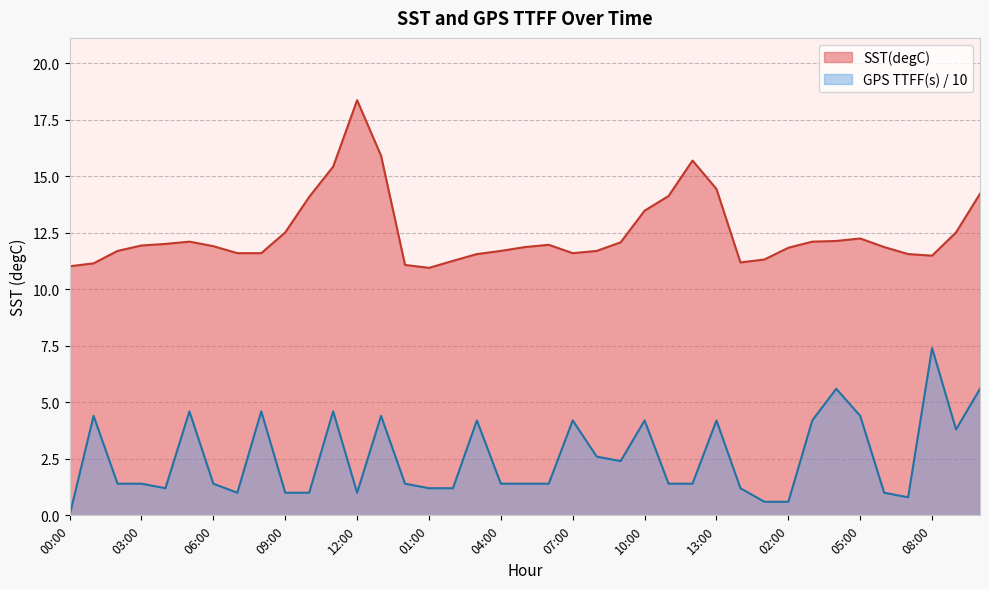

True or false: SST(degC) has a value of 16.4 at 06:00.

False